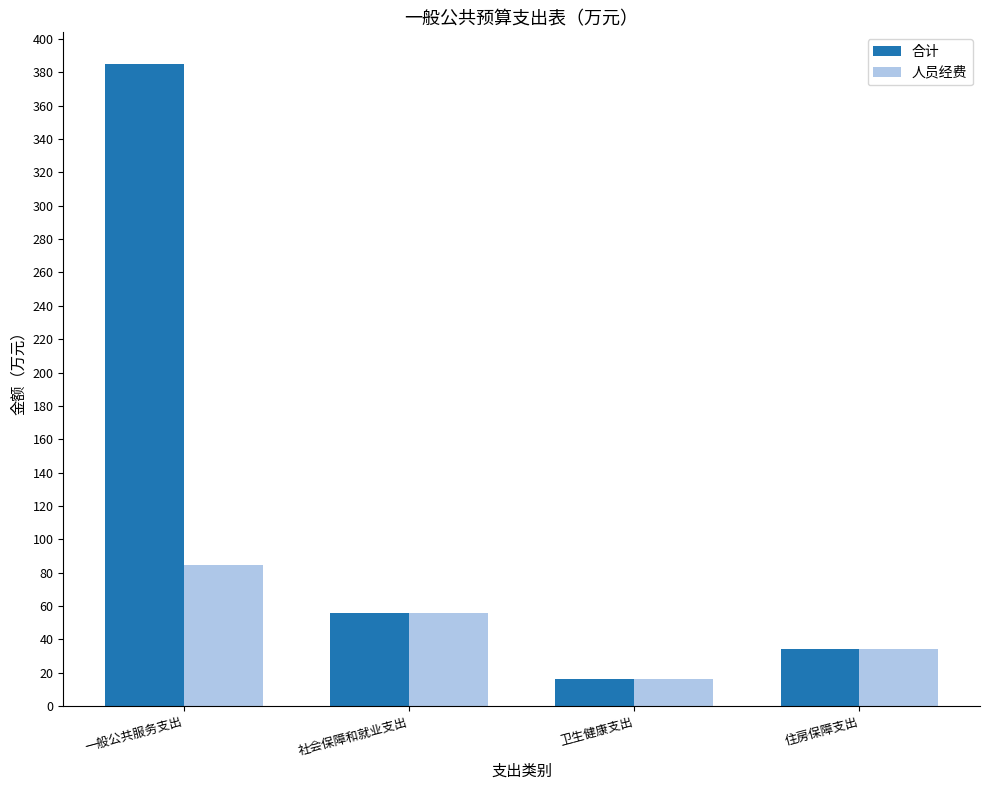

What is the minimum value shown in the chart?

16.0